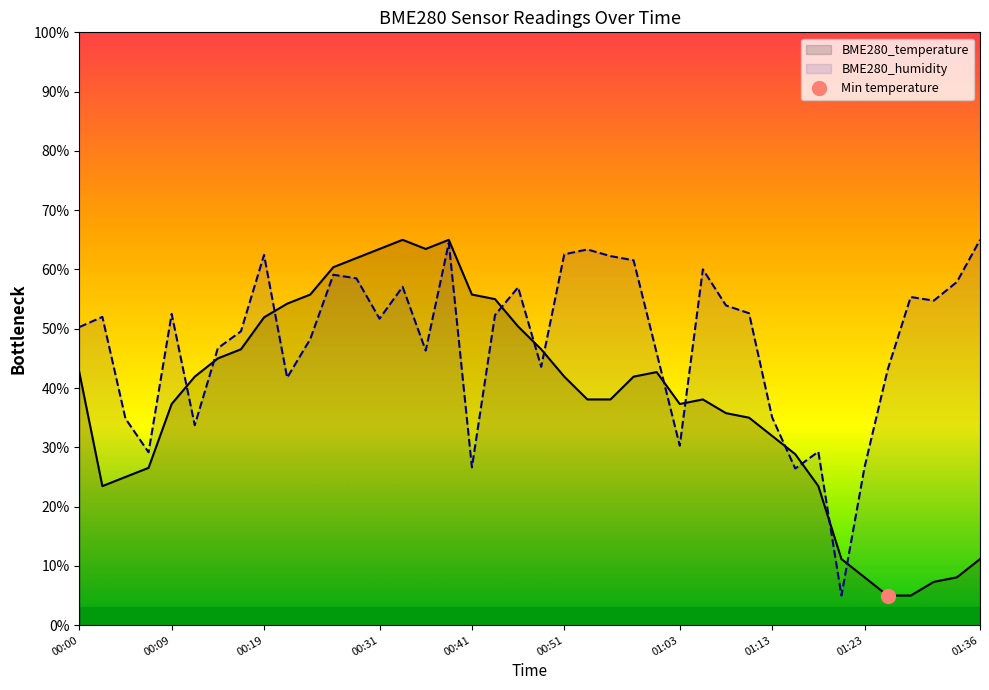

Reading left to right, transcribe all the data shown in this chart.

BME280_temperature: 00:00=42.7	00:02=23.5	00:04=25.0	00:07=26.5	00:09=37.3	00:12=41.9	00:14=45.0	00:17=46.5	00:19=51.9	00:21=54.2	00:24=55.8	00:26=60.4	00:29=61.9	00:31=63.5	00:34=65.0	00:36=63.5	00:38=65.0	00:41=55.8	00:44=55.0	00:46=50.4	00:49=46.5	00:51=41.9	00:53=38.1	00:56=38.1	00:58=41.9	01:01=42.7	01:03=37.3	01:06=38.1	01:08=35.8	01:10=35.0	01:13=31.9	01:16=28.8	01:18=23.5	01:21=11.2	01:23=8.1	01:26=5.0	01:29=5.0	01:31=7.3	01:34=8.1	01:36=11.2
BME280_humidity: 00:00=50.3	00:02=52.0	00:04=34.8	00:07=29.2	00:09=52.5	00:12=33.7	00:14=46.7	00:17=49.6	00:19=62.5	00:21=41.8	00:24=48.2	00:26=59.1	00:29=58.5	00:31=51.7	00:34=57.1	00:36=46.3	00:38=64.5	00:41=26.6	00:44=52.3	00:46=57.0	00:49=43.6	00:51=62.6	00:53=63.4	00:56=62.3	00:58=61.5	01:01=45.9	01:03=30.3	01:06=60.0	01:08=53.9	01:10=52.6	01:13=35.1	01:16=26.4	01:18=29.3	01:21=5.0	01:23=26.6	01:26=43.1	01:29=55.4	01:31=54.7	01:34=57.9	01:36=65.0